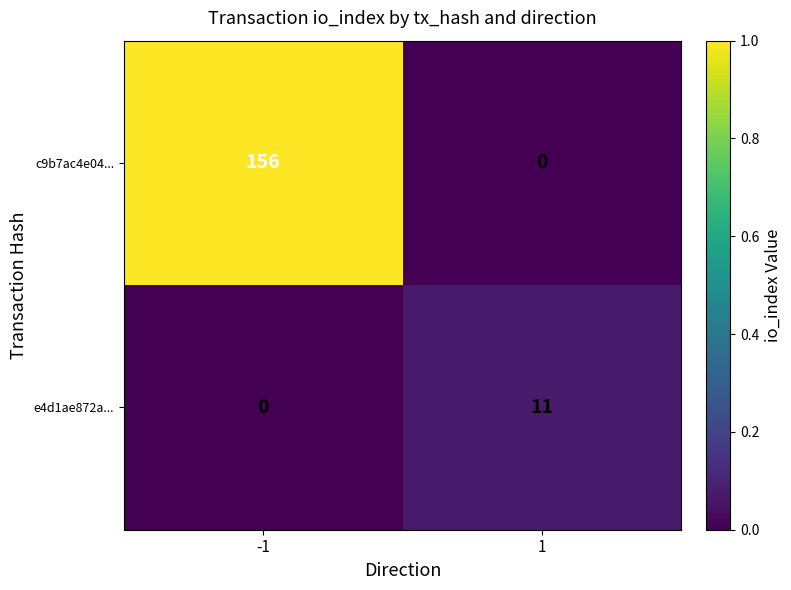

What is the highest value of the e4d1ae872a... series?

11